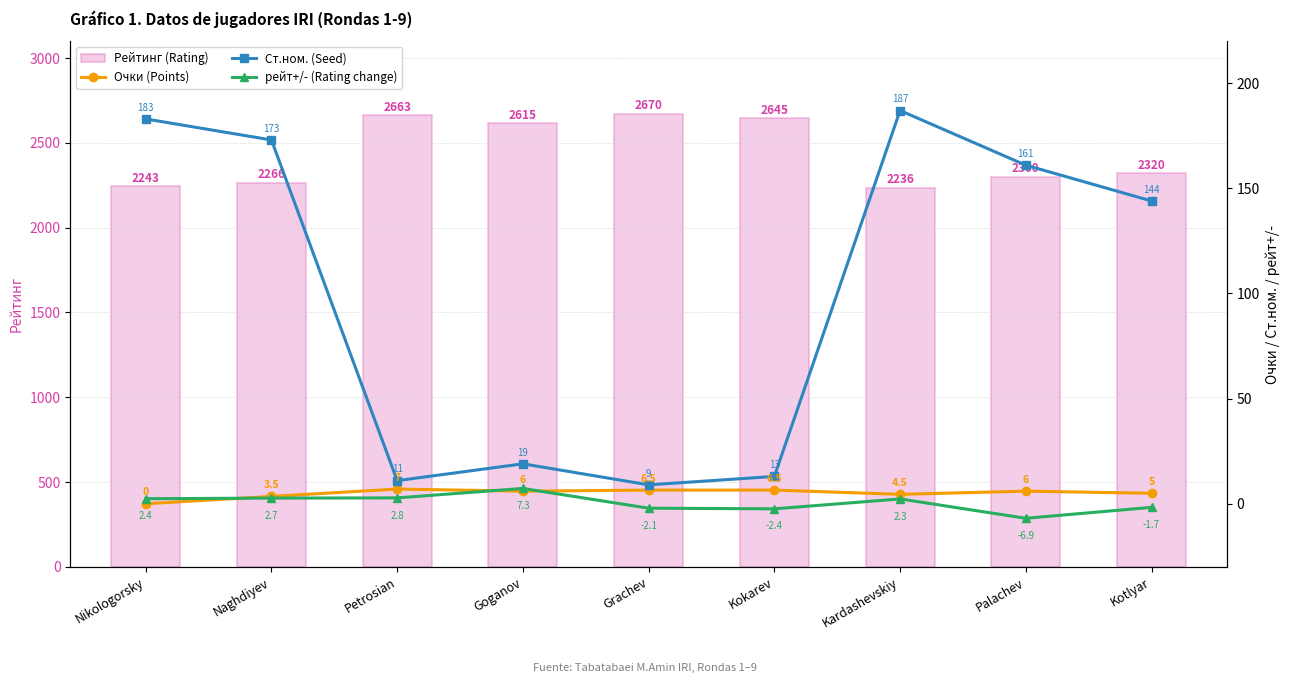

Which has a higher value, Goganov or Kotlyar?

Goganov